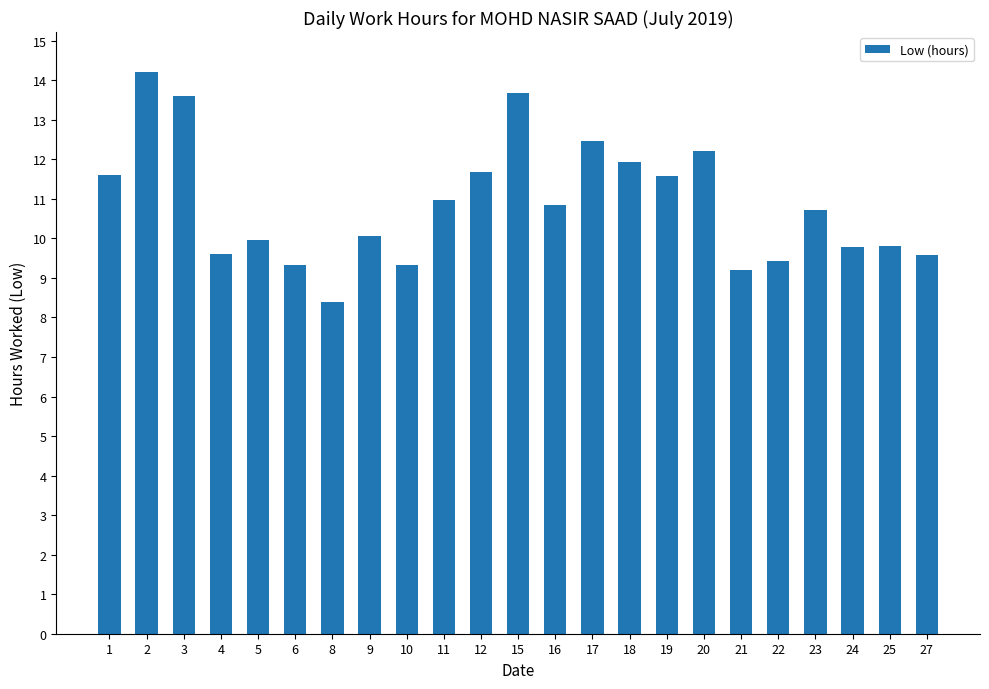

Read the value at 19.

11.6